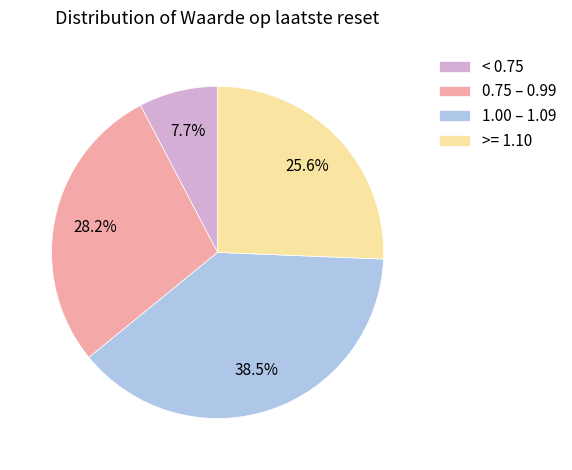

What portion of the pie excludes 1.00 – 1.09?

61.5%